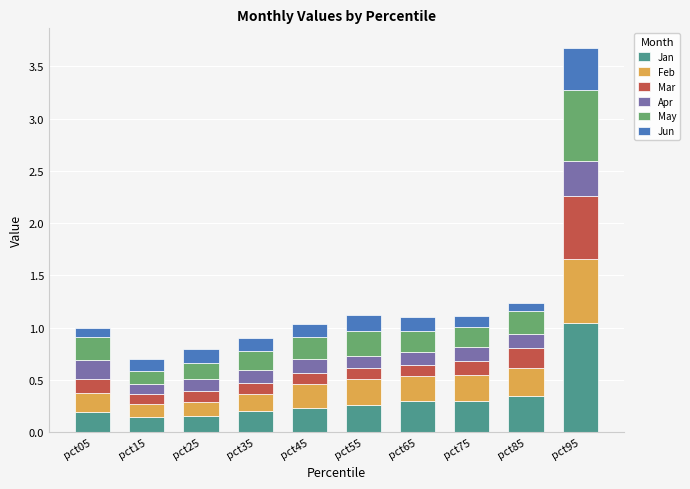

What is the sum of all Jan values?

3.2